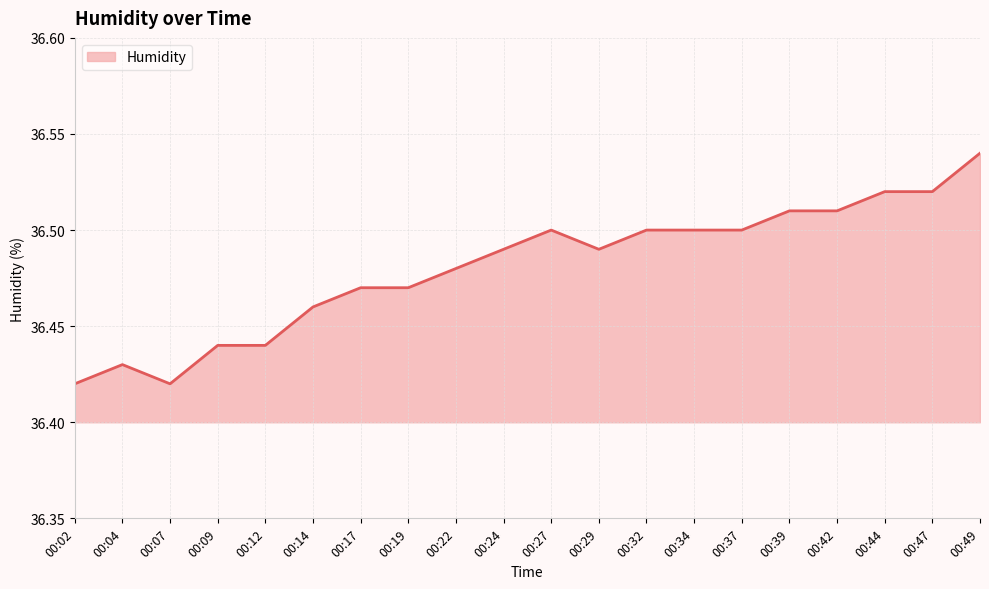

What is the ratio of the value at 00:34 to the value at 00:07?

1.0